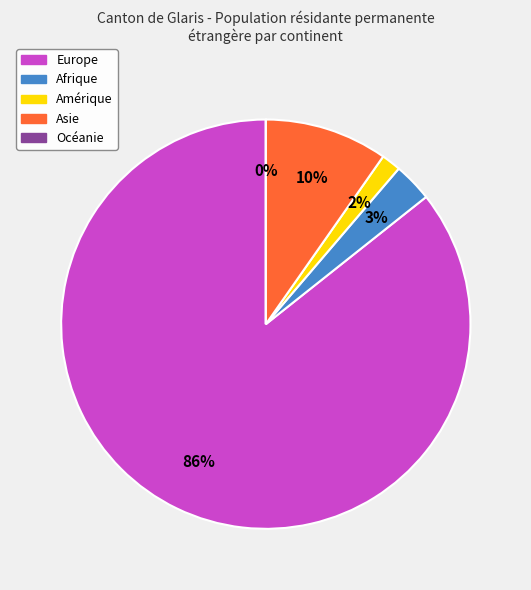

To the nearest percent, what is the combined percentage of Amérique and Afrique?

5%